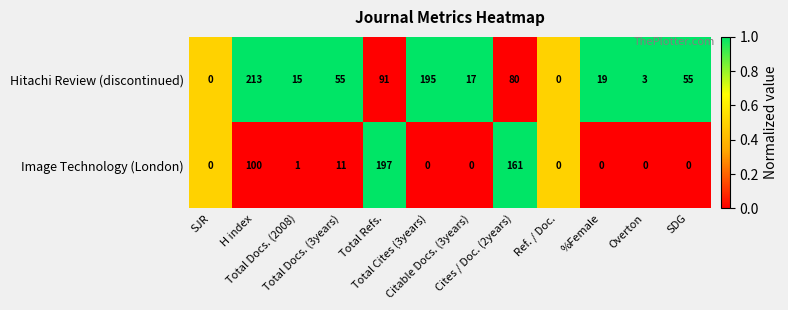

Rank the series by their maximum value, from highest to lowest.

Hitachi Review (discontinued), Image Technology (London)